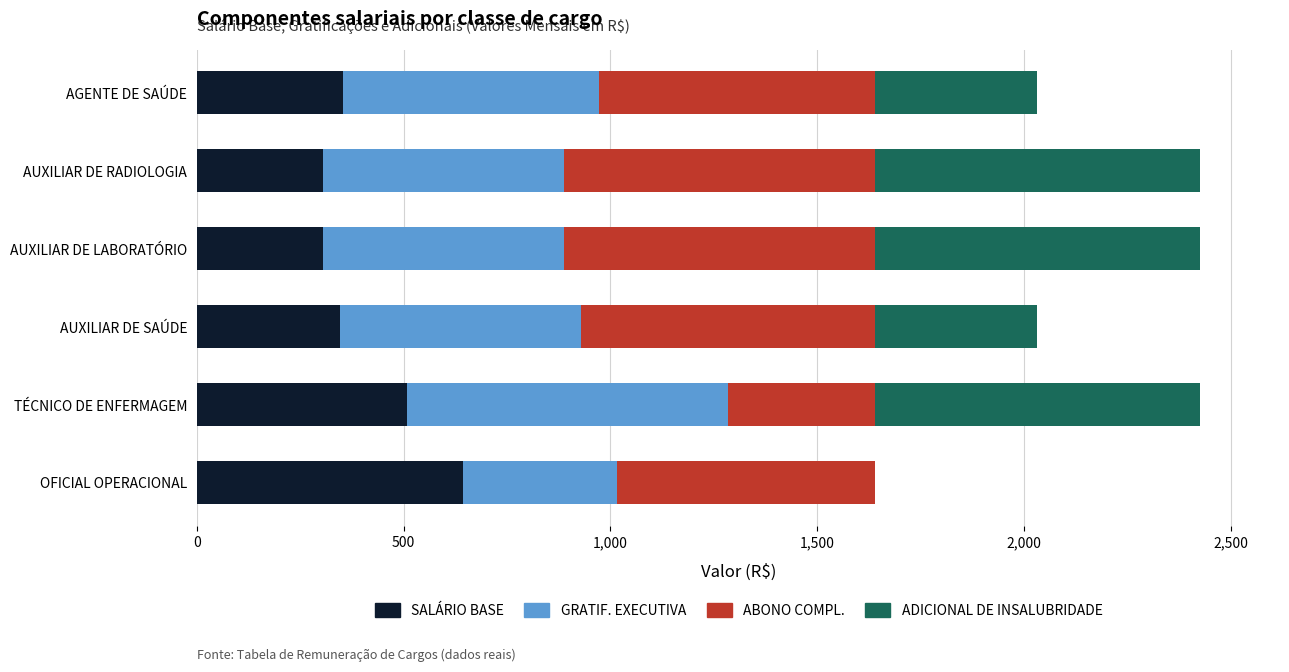

What is the total value across all series at TÉCNICO DE ENFERMAGEM?

2425.7